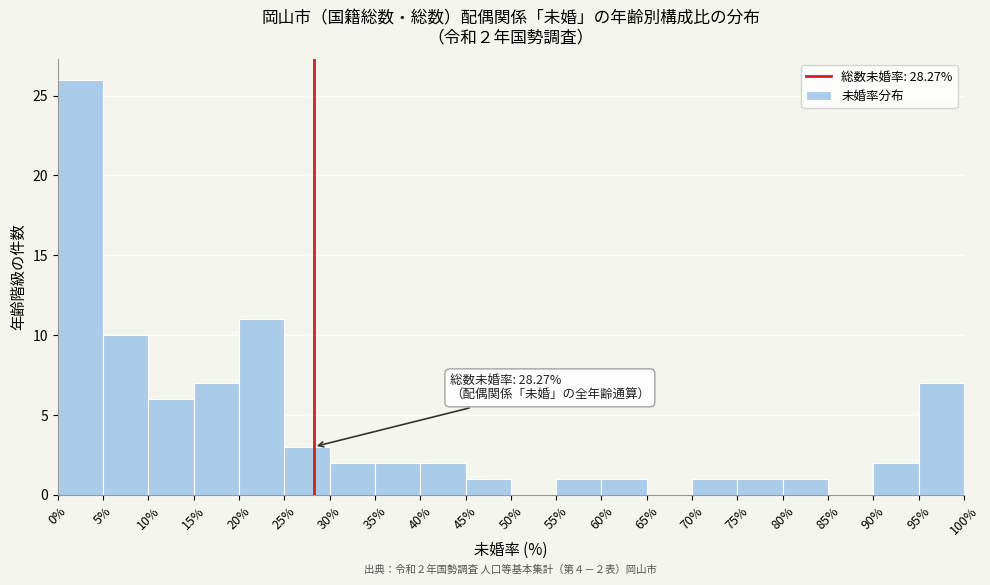

Over which range of the x-axis is the bar tallest?

0% to 5%